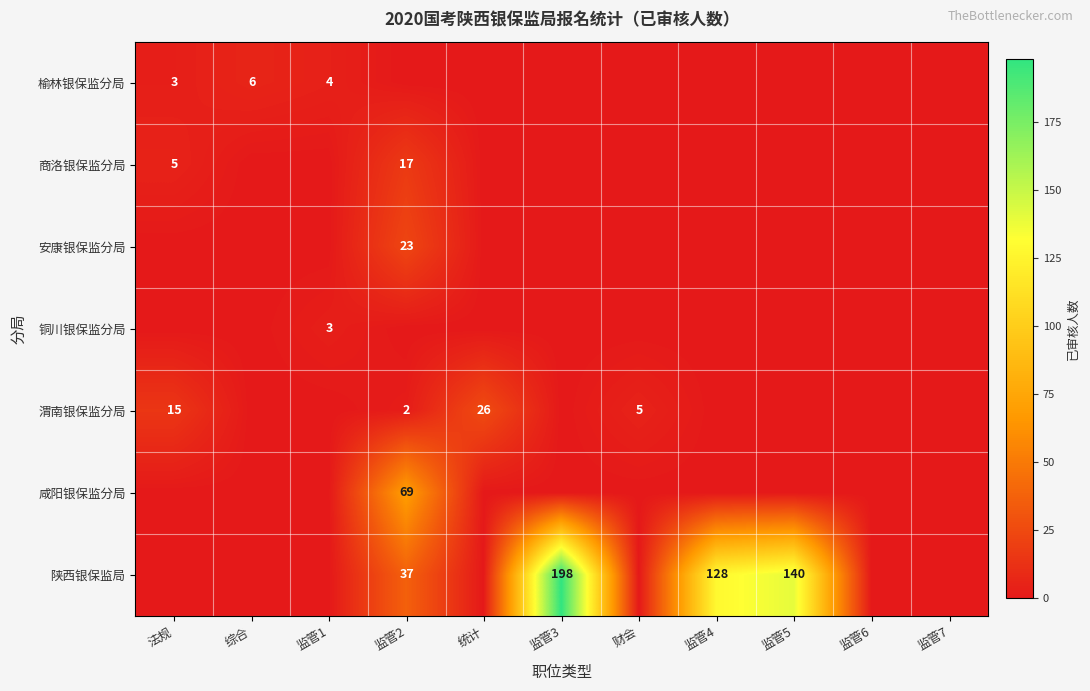

The value of 渭南银保监分局 at 统计 is 35. True or false?

False